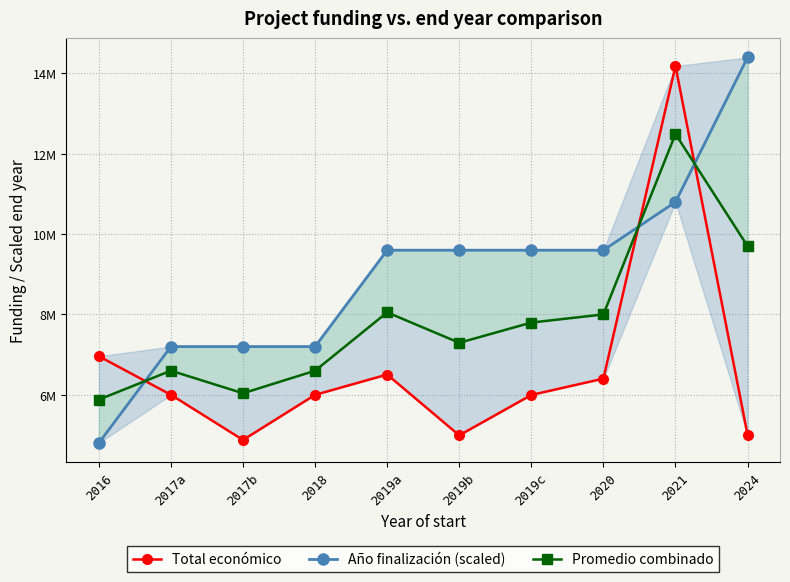

At which category is the sum across all series the highest?

2021